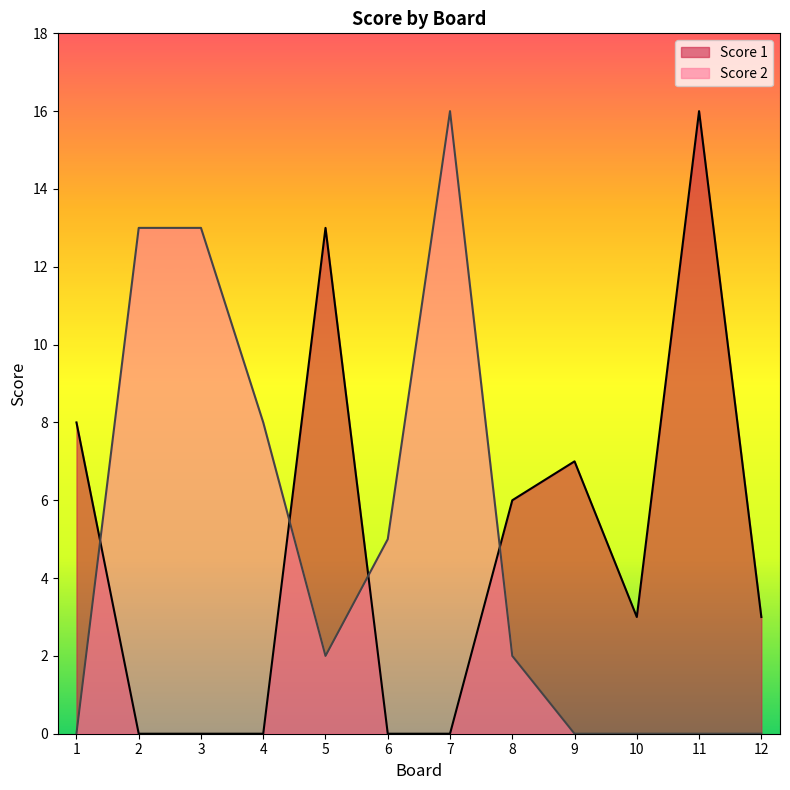

Rank the series by their average value, from highest to lowest.

Score 2, Score 1